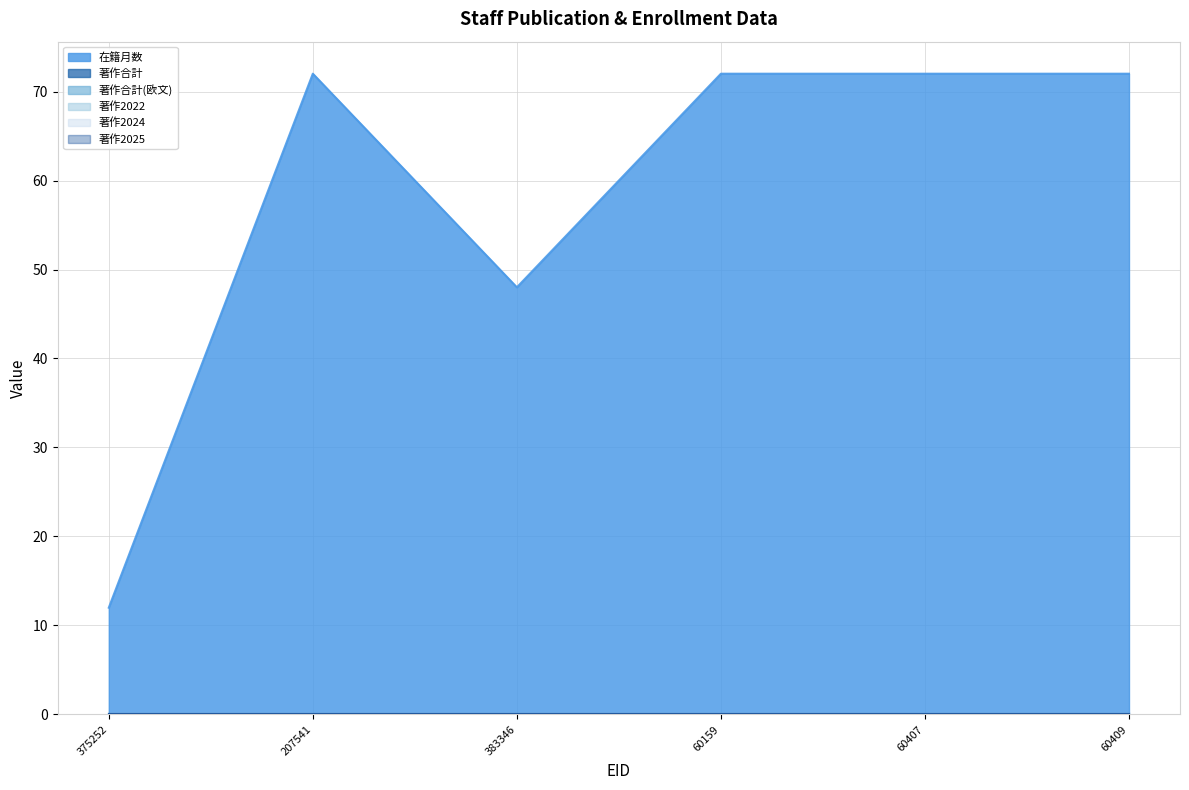

True or false: 著作合計 and 著作2025 cross at least once.

False